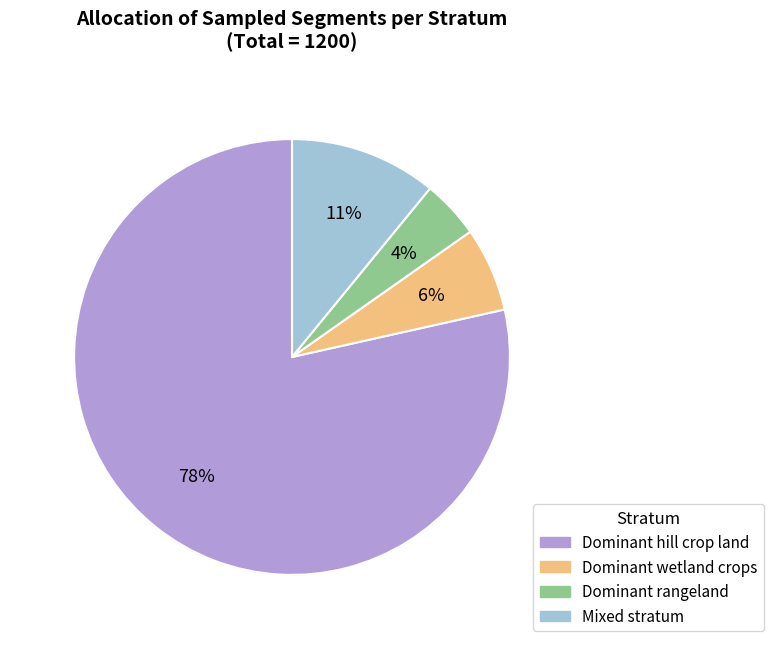

Which category has the smallest portion of the pie?

Dominant rangeland